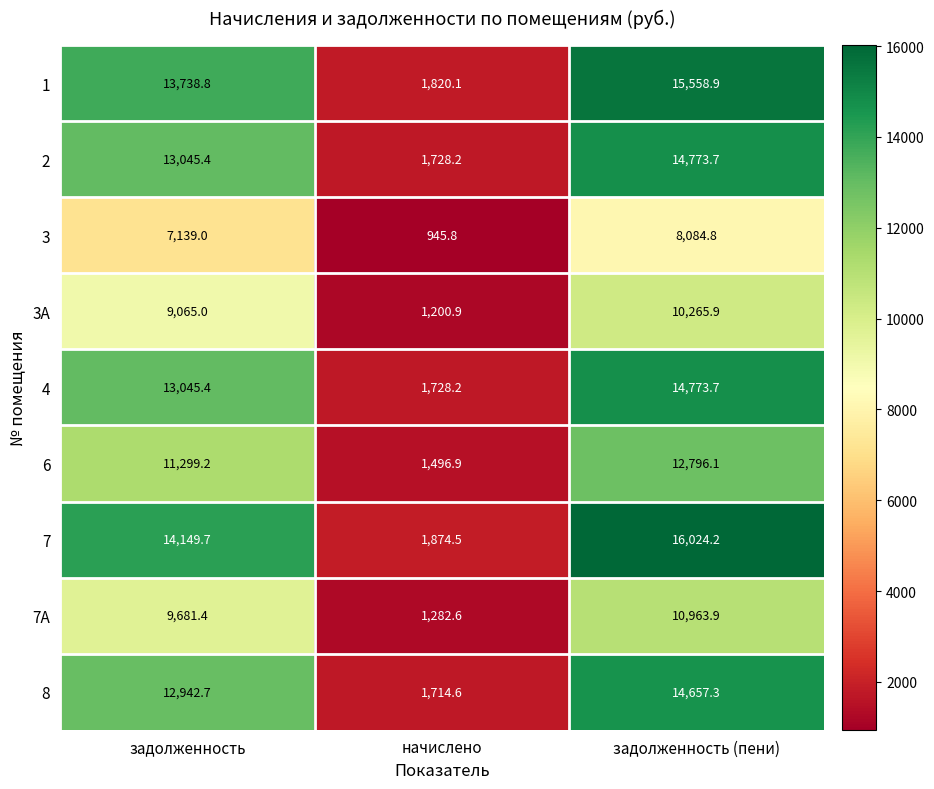

Rank the categories by 3 value from highest to lowest.

задолженность (пени), задолженность, начислено